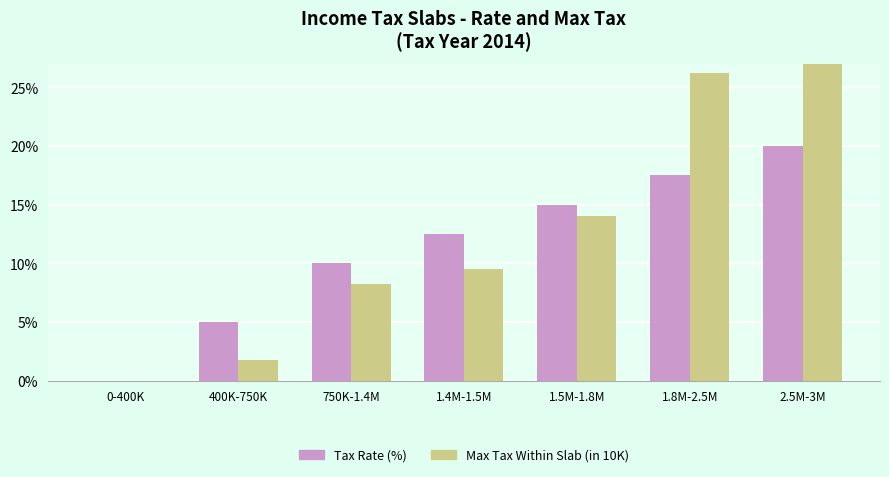

How many data points in Tax Rate (%) are above 12?

4